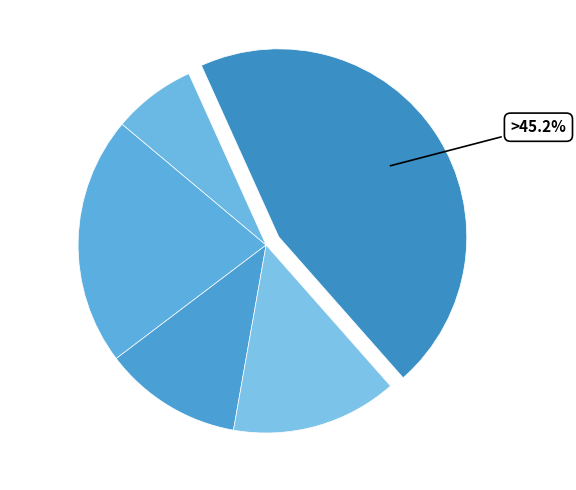

To the nearest percent, what is the average slice percentage?

20%